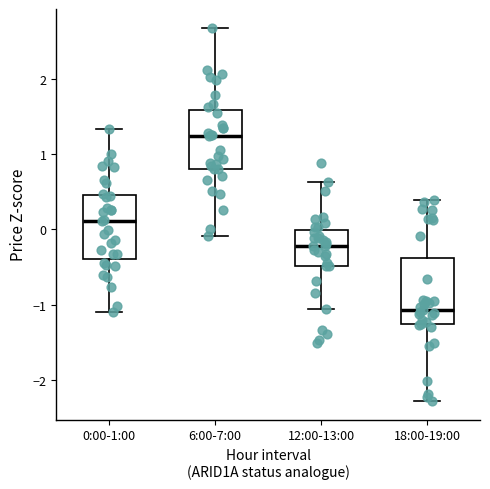

Reading left to right, transcribe this box plot: for each box, give where its median line is, the range the box spans, and where its two whiskers end, as read against the y-axis. The values are not printed on the chart, so give them approximately, as read against the axis.

0:00-1:00: median 0.1, box -0.4 to 0.5, whiskers -1.1 to 1.3
6:00-7:00: median 1.2, box 0.8 to 1.6, whiskers -0.1 to 2.7
12:00-13:00: median -0.2, box -0.5 to 0.0, whiskers -1.1 to 0.6
18:00-19:00: median -1.1, box -1.3 to -0.4, whiskers -2.3 to 0.4